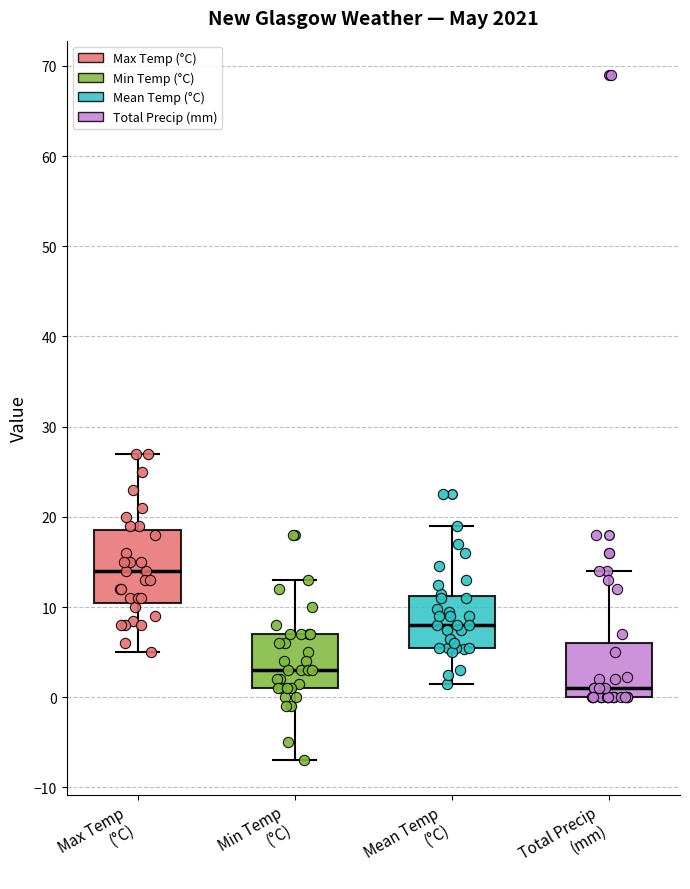

Which box's median line is the highest?

Max Temp (°C)